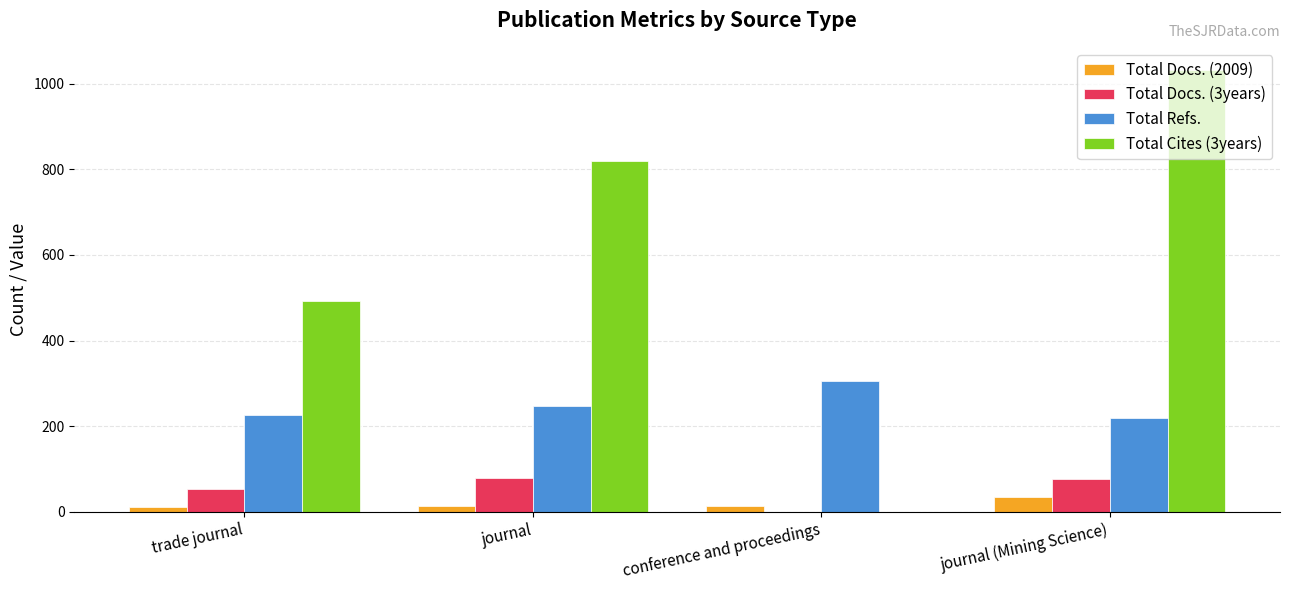

The Total Refs. series shows 305 at conference and proceedings. True or false?

True